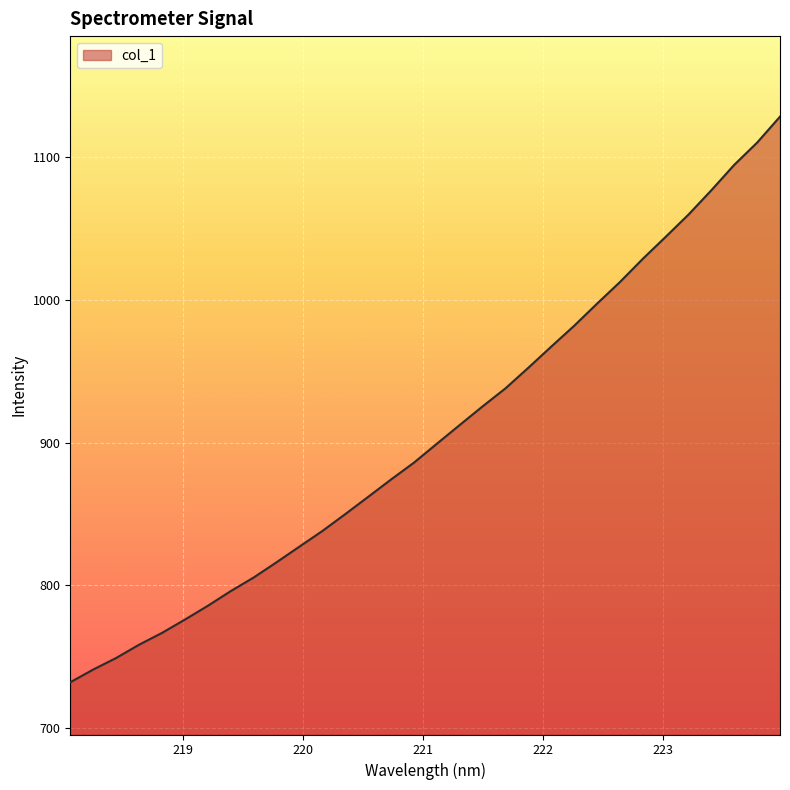

What is the smallest value displayed?

732.1